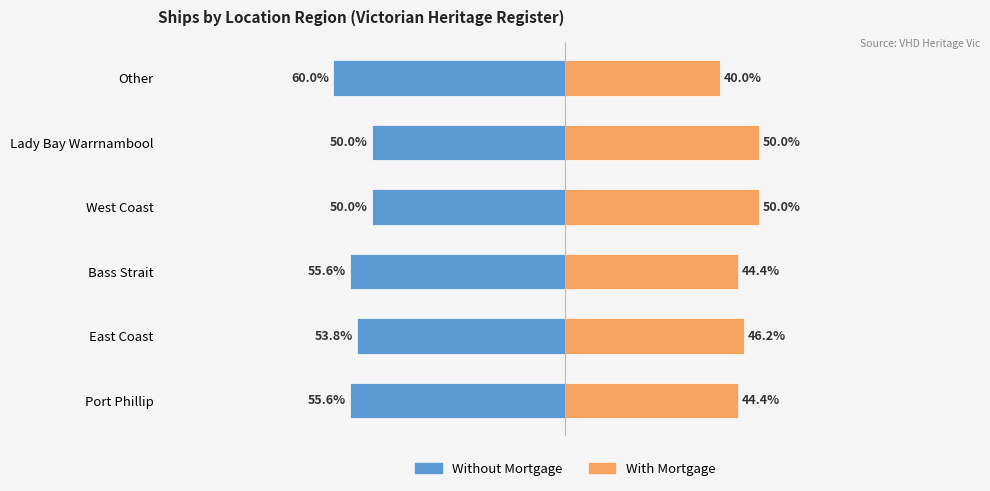

What are all the series names shown in the legend?

Without Mortgage, With Mortgage